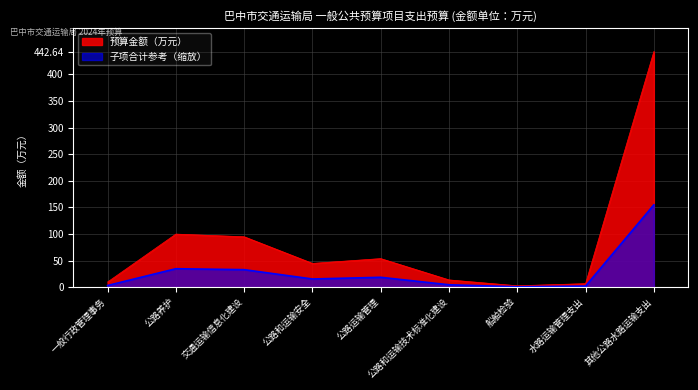

What is the sum of the 子项合计参考 values at 船舶检验 and 公路运输管理?

19.9